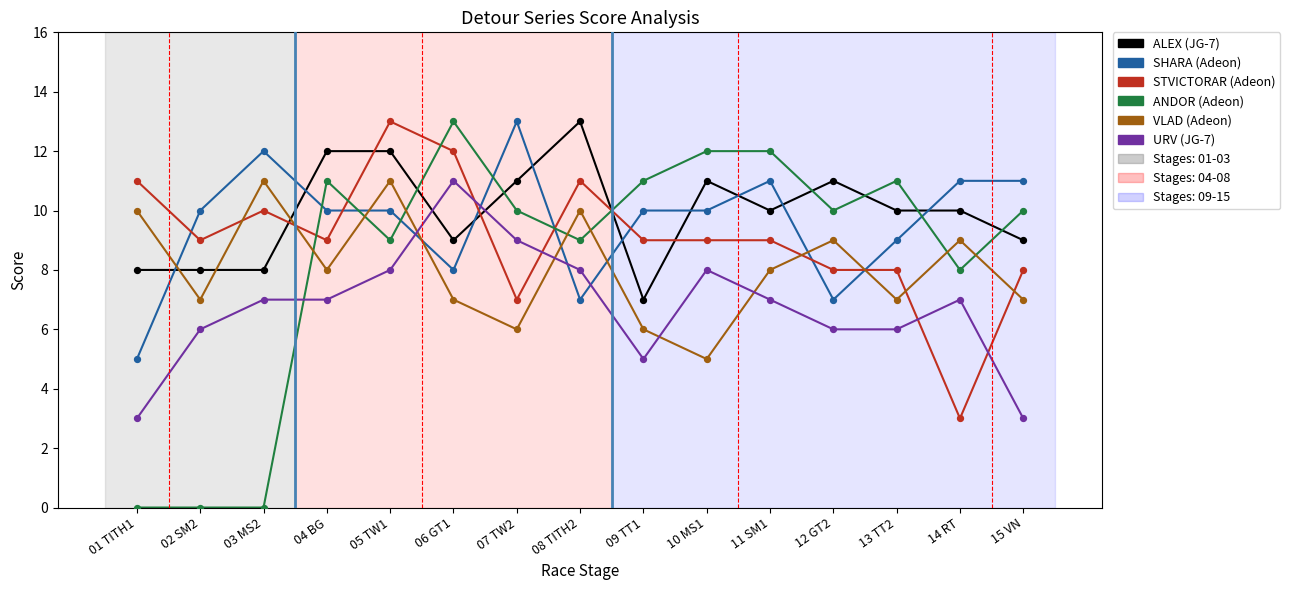

At which category is the sum across all series the highest?

05 TW1